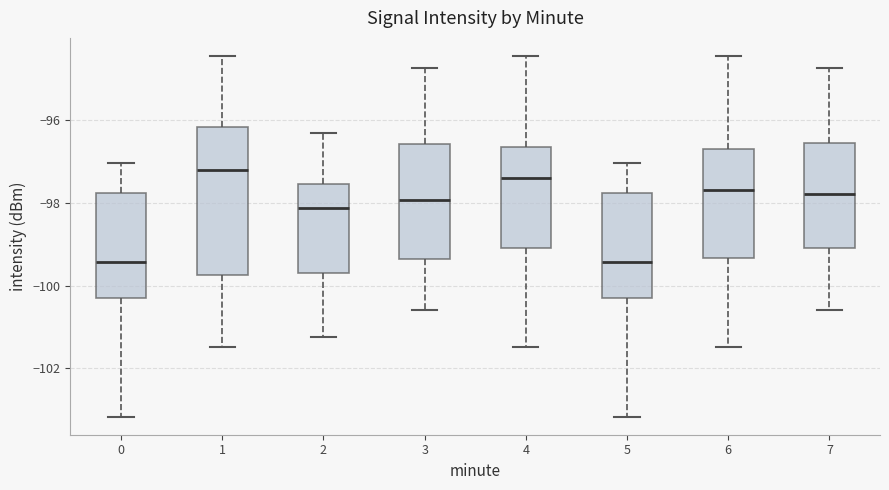

Where does the upper whisker of the box at x = 5 end on the y-axis? The values are not printed on the chart, so give them approximately, as read against the axis.

-97.0